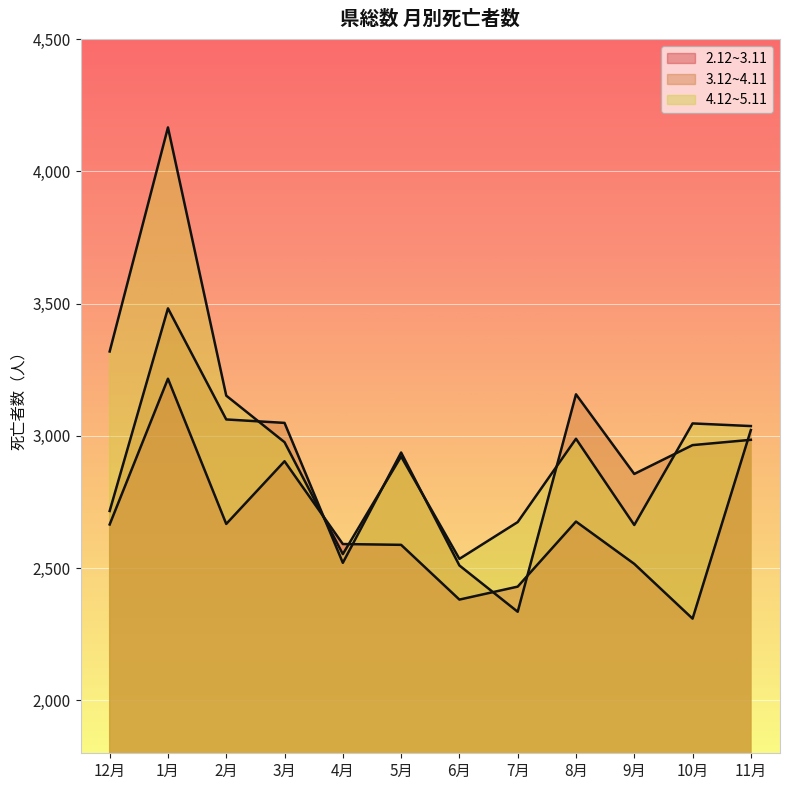

At which label does 2.12~3.11 reach its peak?

1月